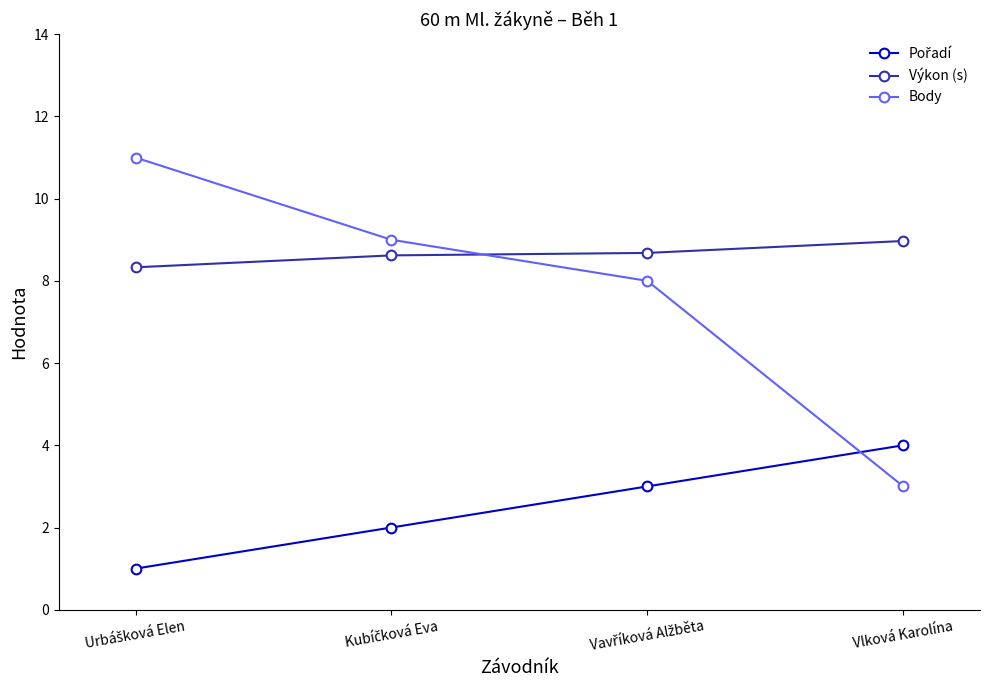

Which series has the largest range (max minus min)?

Body